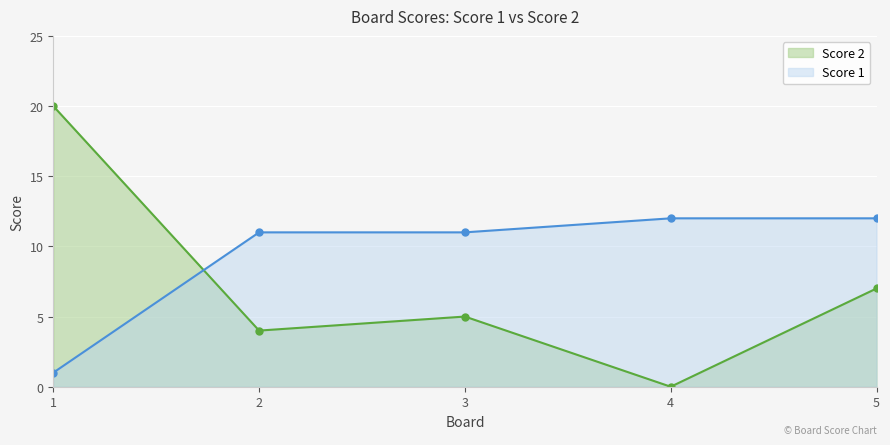

What is the difference between the maximum and second lowest values in the Score 1 series?

1